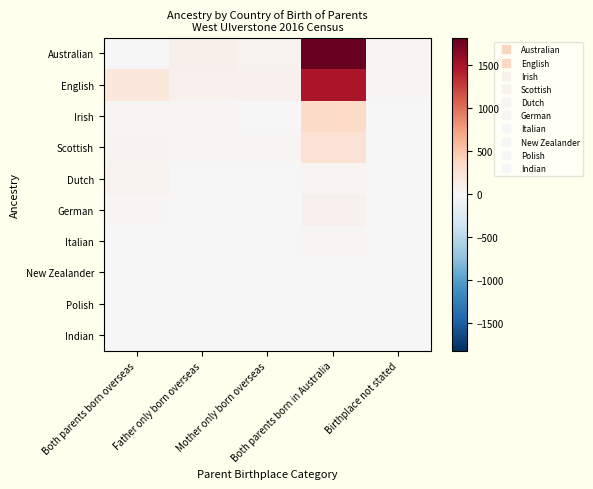

List the series in order of their peak value, highest first.

Australian, English, Irish, Scottish, German, Dutch, Italian, Polish, Indian, New Zealander